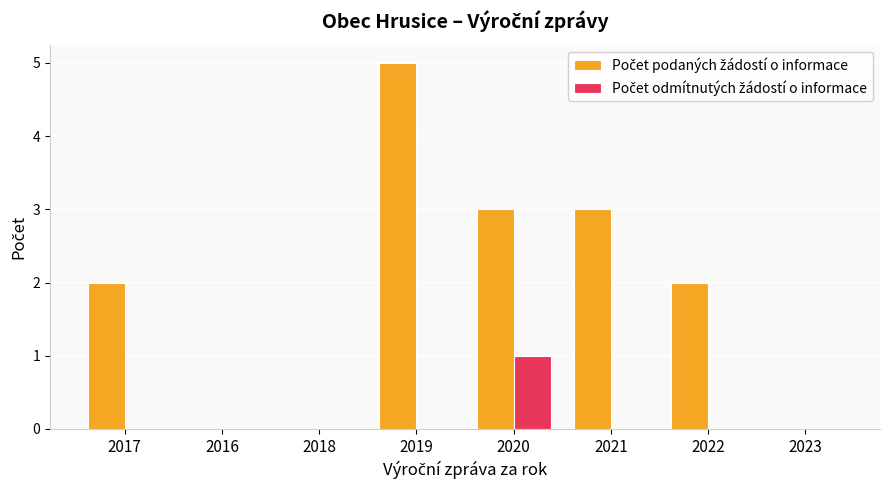

What is the maximum value shown in the chart?

5